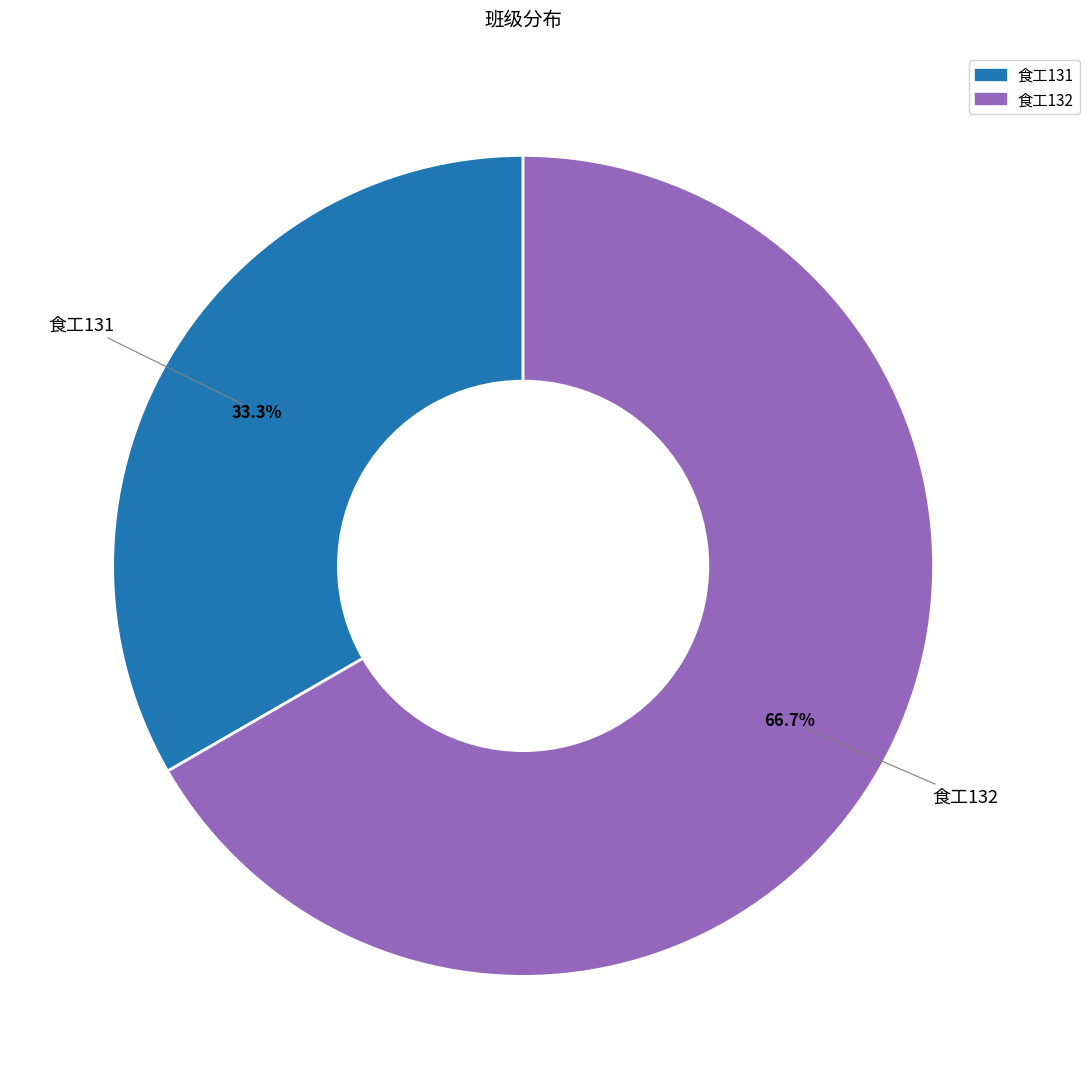

True or false: 食工132 accounts for 67% of the total.

True